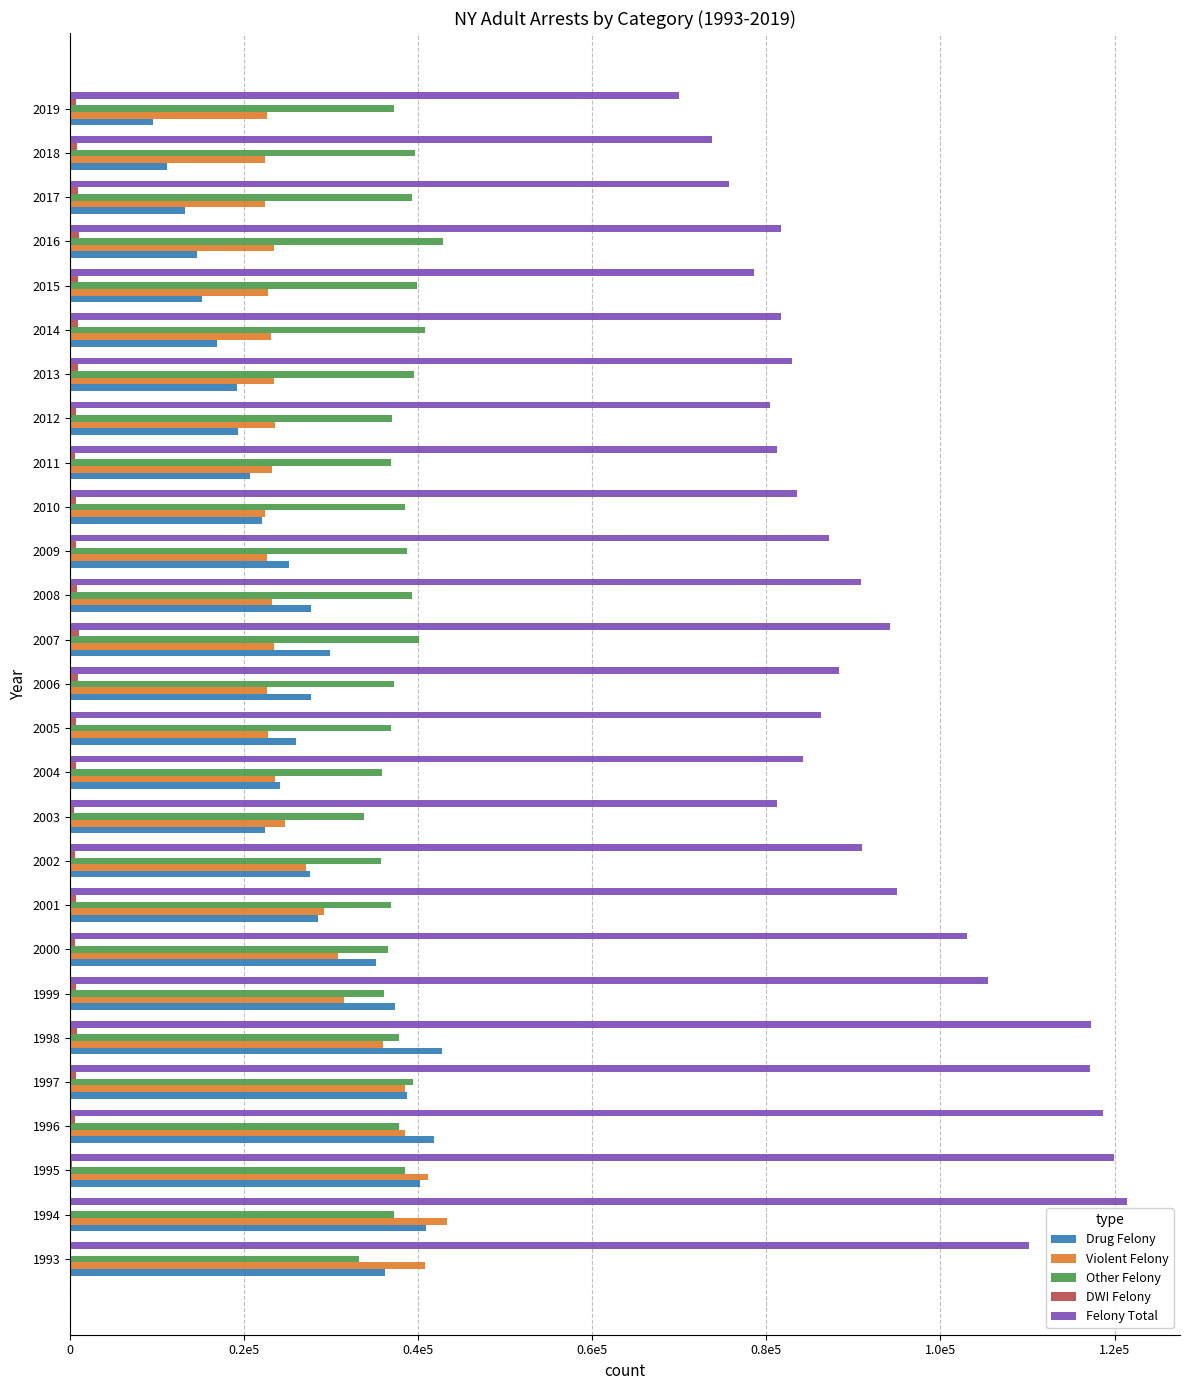

How many data points in Drug Felony are less than 25886?

13